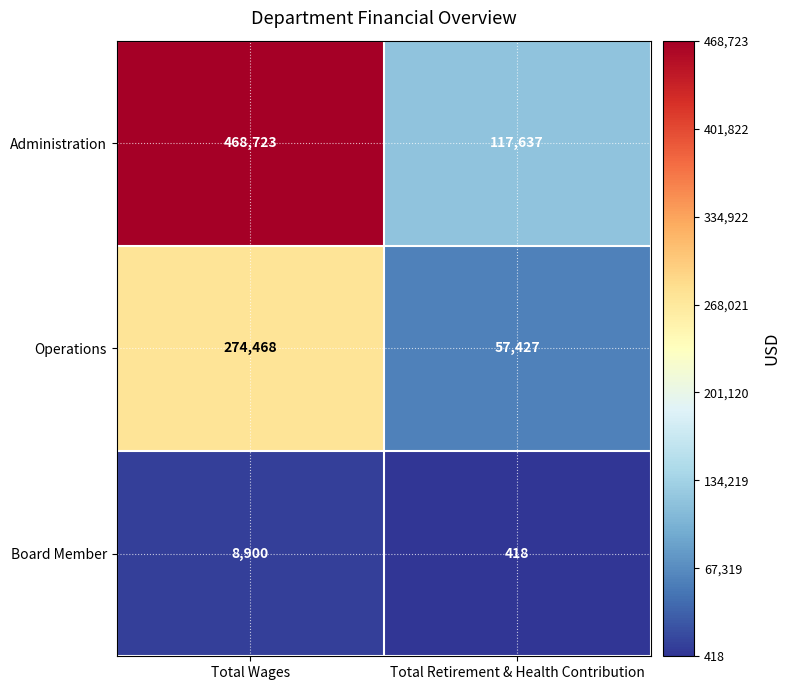

Reading left to right, extract all data points from this chart.

Administration: 468723	117637
Operations: 274468	57427
Board Member: 8900	418